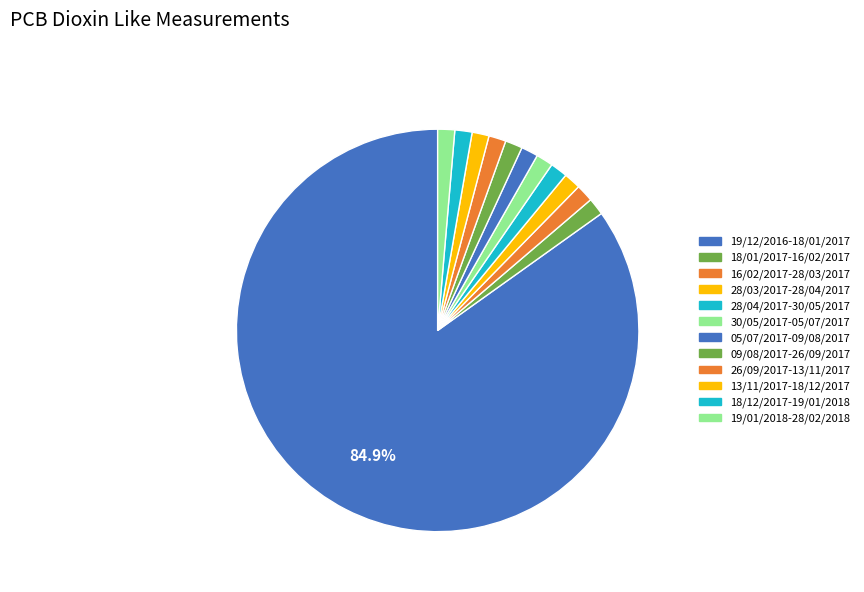

Between 19/12/2016-18/01/2017 and 28/03/2017-28/04/2017, which is larger?

19/12/2016-18/01/2017